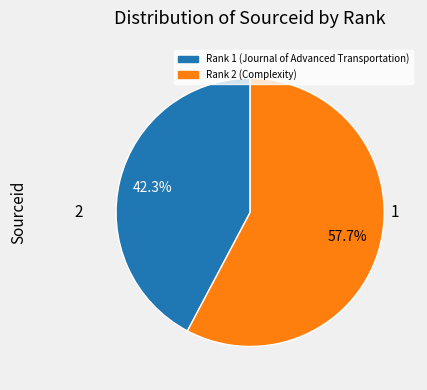

Does any single category account for the majority?

Yes